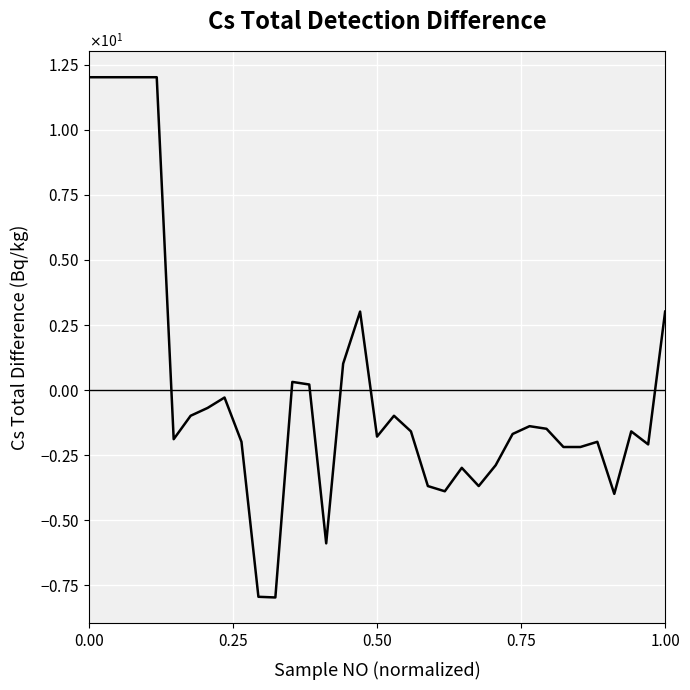

Reading right to left, transcribe all the data shown in this chart.

3.0	-2.1	-1.6	-4.0	-2.0	-2.2	-2.2	-1.5	-1.4	-1.7	-2.9	-3.7	-3.0	-3.9	-3.7	-1.6	-1.0	-1.8	3.0	1.0	-5.9	0.2	0.3	-8.0	-7.9	-2.0	-0.3	-0.7	-1.0	-1.9	12.0	12.0	12.0	12.0	12.0